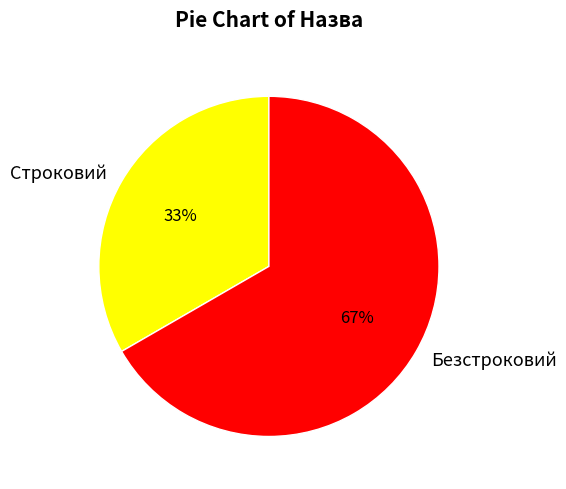

To the nearest percent, what is the combined percentage of Строковий and Безстроковий?

100%